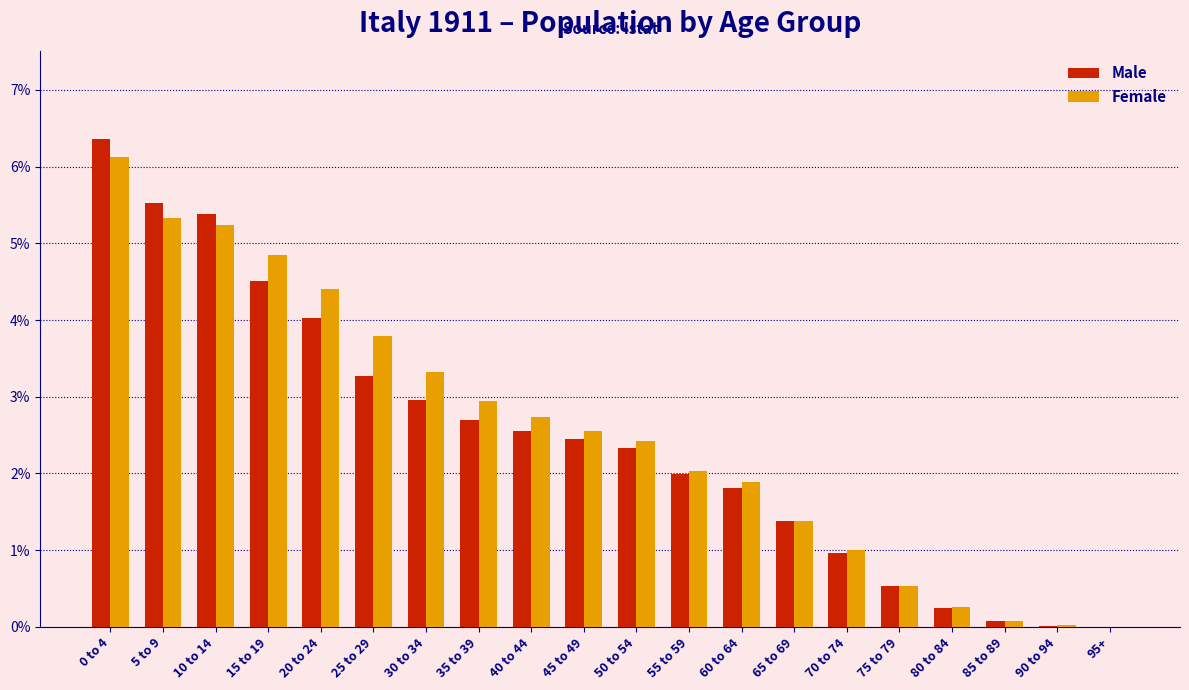

What is the maximum value for Female?

6.1